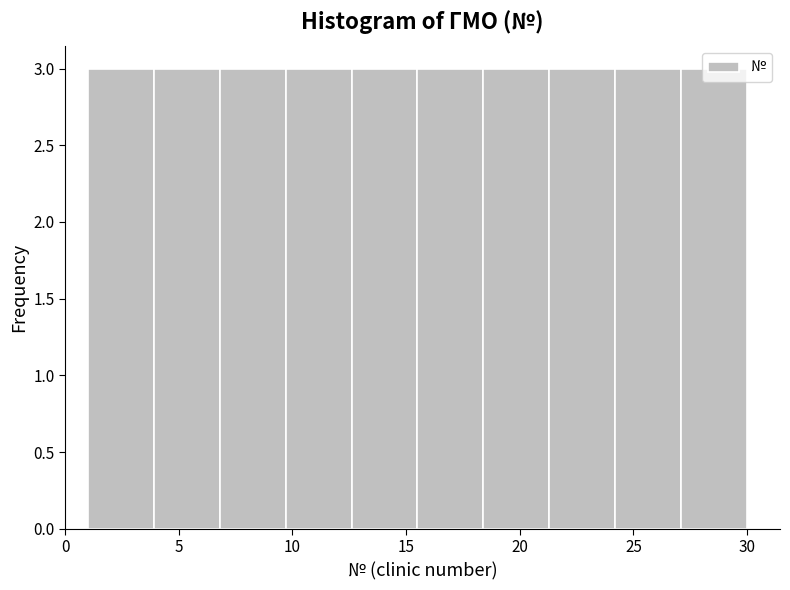

Reading left to right, transcribe this chart: for each bar, give the range it covers on the x-axis and its height. Neither the bar edges nor the heights are printed on the chart, so give them approximately, as read against the axes.

1.0 to 3.9: 3
3.9 to 6.8: 3
6.8 to 9.7: 3
9.7 to 12.6: 3
12.6 to 15.5: 3
15.5 to 18.4: 3
18.4 to 21.3: 3
21.3 to 24.2: 3
24.2 to 27.1: 3
27.1 to 30.0: 3